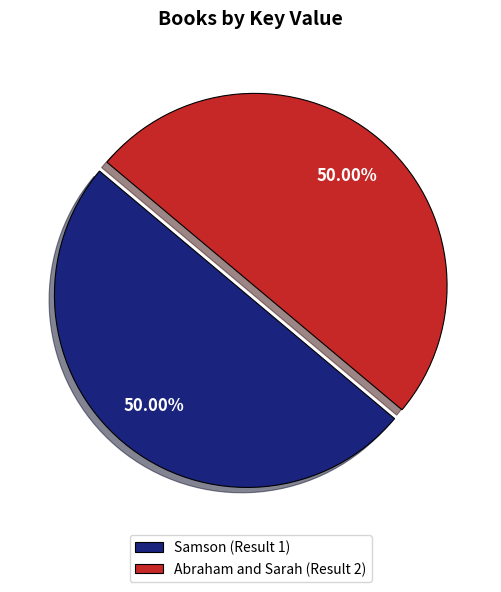

What is the ratio of the value at Samson (Result 1) to the value at Abraham and Sarah (Result 2)?

1.0